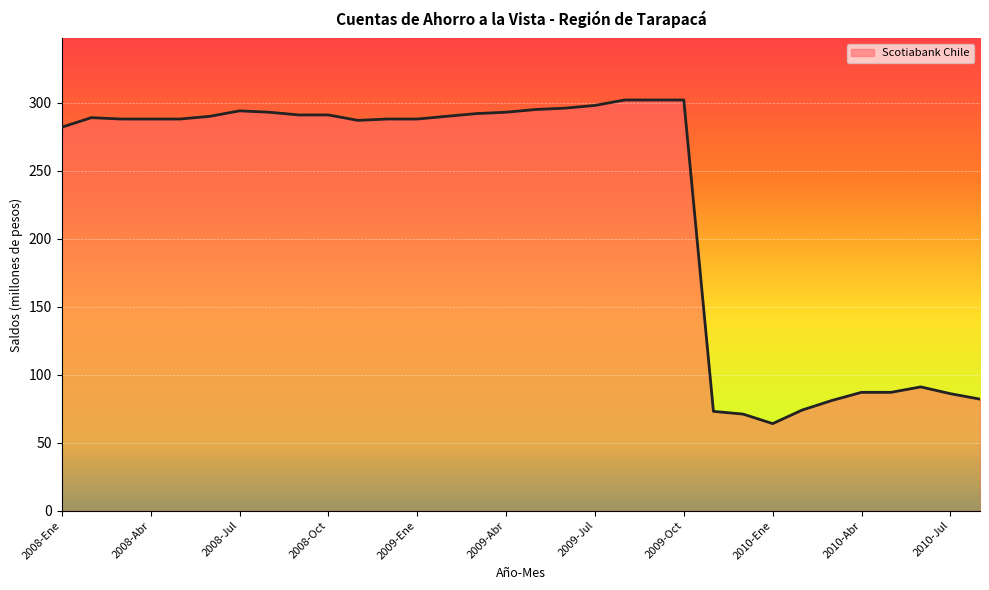

At which category does the chart reach its peak across all series?

2009-Ago